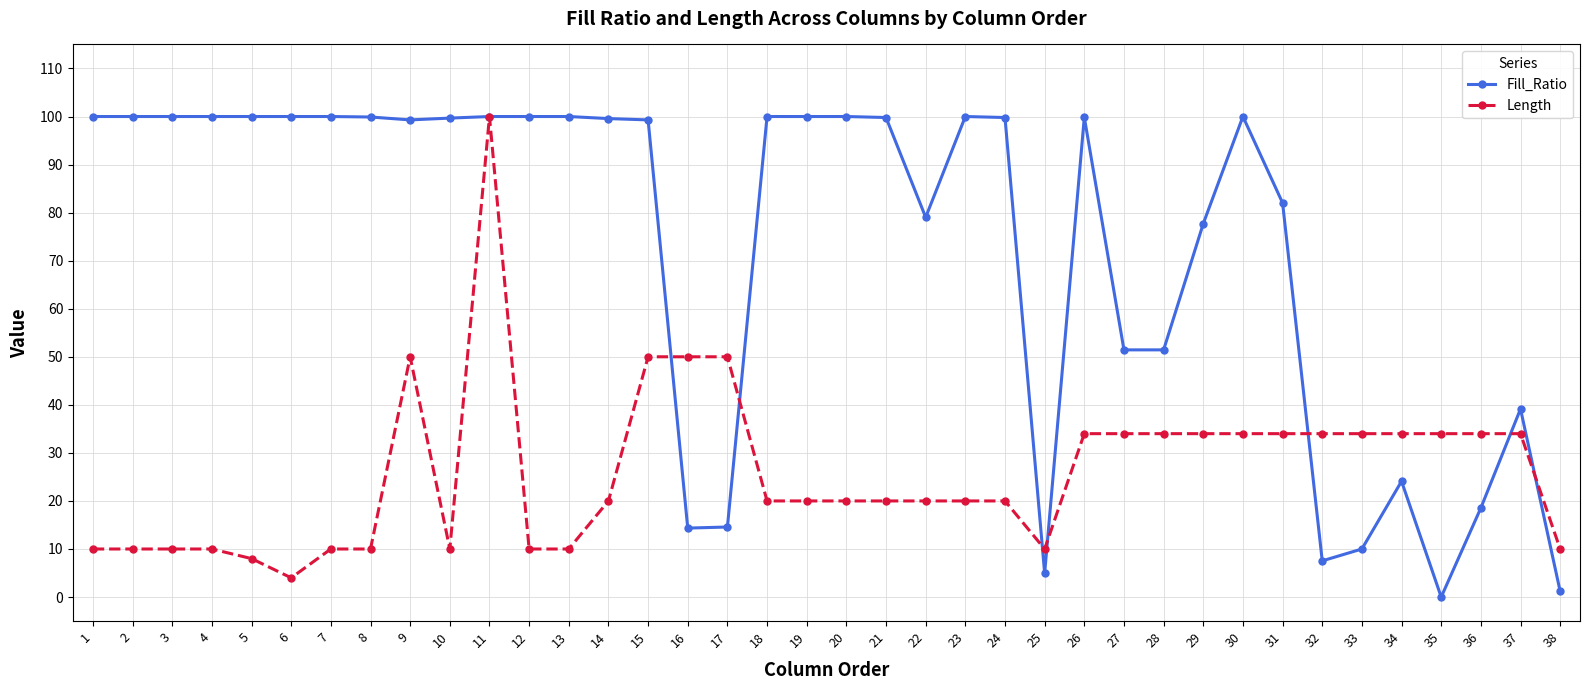

The Fill_Ratio series shows 99.8 at 26. True or false?

True